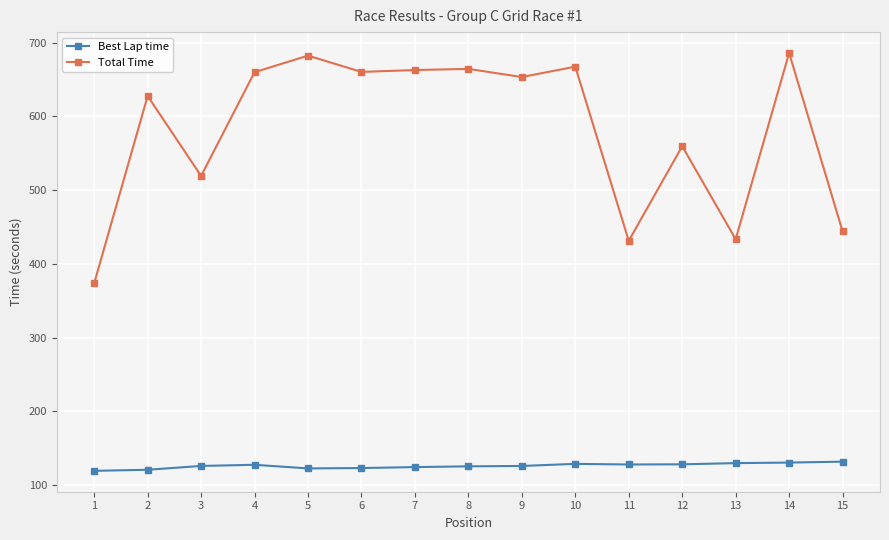

Is the value of Total Time at 8 greater than the value of Best Lap time at 3?

Yes